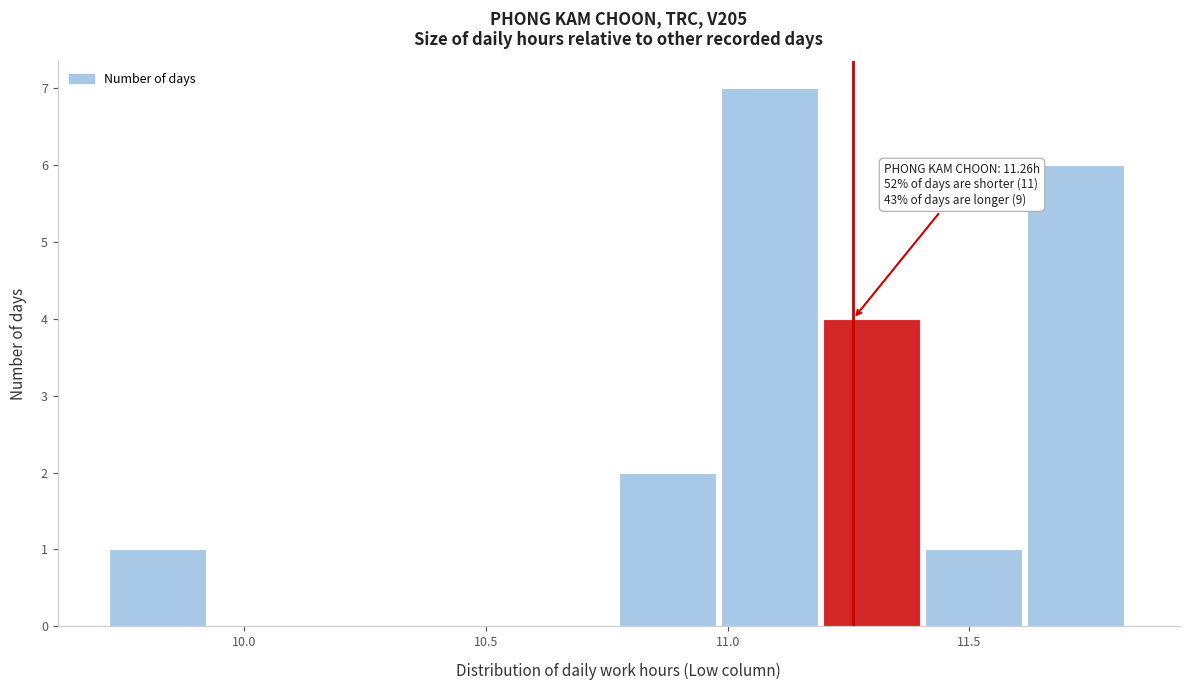

Over which range of the x-axis is the bar tallest?

11.00 to 11.20